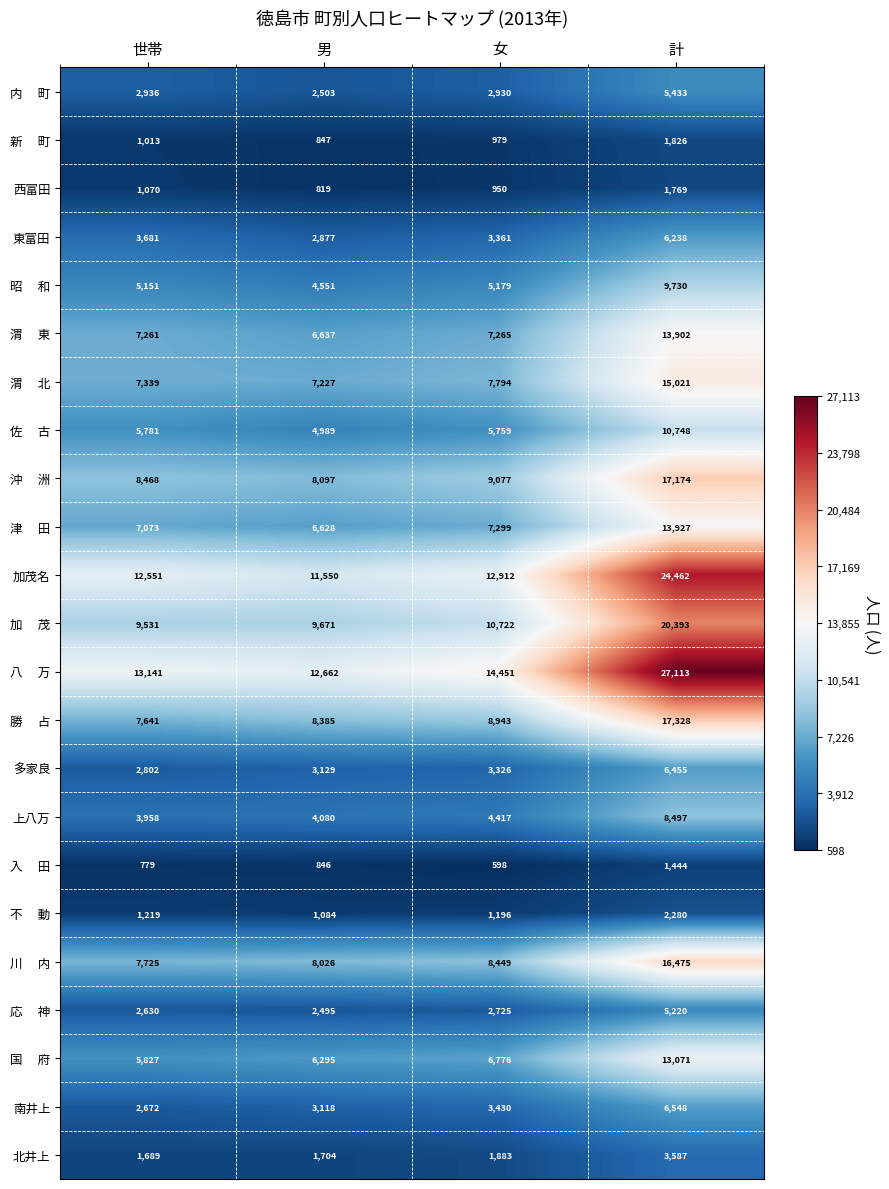

At which category is the sum across all series the highest?

計